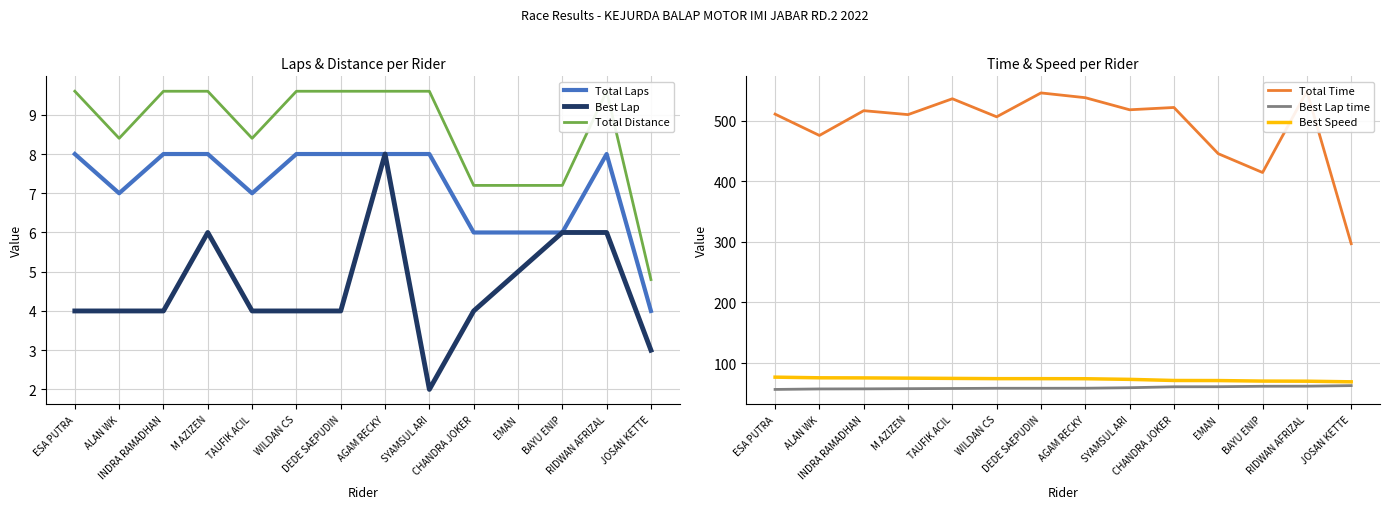

Reading left to right, list all the values displayed in this chart.

Total Laps: ESA PUTRA=8.0	ALAN WK=7.0	INDRA RAMADHAN=8.0	M AZIZEN=8.0	TAUFIK ACIL=7.0	WILDAN CS=8.0	DEDE SAEPUDIN=8.0	AGAM RECKY=8.0	SYAMSUL ARI=8.0	CHANDRA JOKER=6.0	EMAN=6.0	BAYU ENIP=6.0	RIDWAN AFRIZAL=8.0	JOSAN KETTE=4.0
Best Lap: ESA PUTRA=4.0	ALAN WK=4.0	INDRA RAMADHAN=4.0	M AZIZEN=6.0	TAUFIK ACIL=4.0	WILDAN CS=4.0	DEDE SAEPUDIN=4.0	AGAM RECKY=8.0	SYAMSUL ARI=2.0	CHANDRA JOKER=4.0	EMAN=5.0	BAYU ENIP=6.0	RIDWAN AFRIZAL=6.0	JOSAN KETTE=3.0
Total Distance: ESA PUTRA=9.6	ALAN WK=8.4	INDRA RAMADHAN=9.6	M AZIZEN=9.6	TAUFIK ACIL=8.4	WILDAN CS=9.6	DEDE SAEPUDIN=9.6	AGAM RECKY=9.6	SYAMSUL ARI=9.6	CHANDRA JOKER=7.2	EMAN=7.2	BAYU ENIP=7.2	RIDWAN AFRIZAL=9.6	JOSAN KETTE=4.8
Total Time: ESA PUTRA=511.0	ALAN WK=475.8	INDRA RAMADHAN=516.7	M AZIZEN=510.2	TAUFIK ACIL=536.4	WILDAN CS=506.6	DEDE SAEPUDIN=546.0	AGAM RECKY=538.1	SYAMSUL ARI=518.2	CHANDRA JOKER=522.0	EMAN=445.7	BAYU ENIP=414.6	RIDWAN AFRIZAL=548.8	JOSAN KETTE=297.0
Best Lap time: ESA PUTRA=56.4	ALAN WK=57.2	INDRA RAMADHAN=57.3	M AZIZEN=57.6	TAUFIK ACIL=57.9	WILDAN CS=58.3	DEDE SAEPUDIN=58.3	AGAM RECKY=58.3	SYAMSUL ARI=59.2	CHANDRA JOKER=60.7	EMAN=60.8	BAYU ENIP=61.6	RIDWAN AFRIZAL=61.7	JOSAN KETTE=62.7
Best Speed: ESA PUTRA=76.6	ALAN WK=75.6	INDRA RAMADHAN=75.4	M AZIZEN=75.0	TAUFIK ACIL=74.6	WILDAN CS=74.2	DEDE SAEPUDIN=74.1	AGAM RECKY=74.0	SYAMSUL ARI=73.0	CHANDRA JOKER=71.1	EMAN=71.0	BAYU ENIP=70.1	RIDWAN AFRIZAL=70.0	JOSAN KETTE=68.9